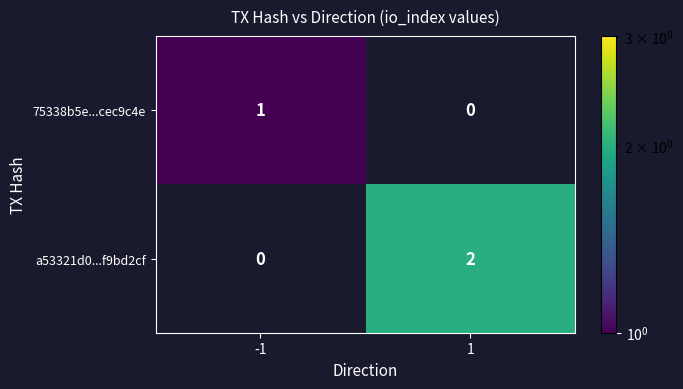

Rank the series by their average value, from lowest to highest.

75338b5e...cec9c4e, a53321d0...f9bd2cf